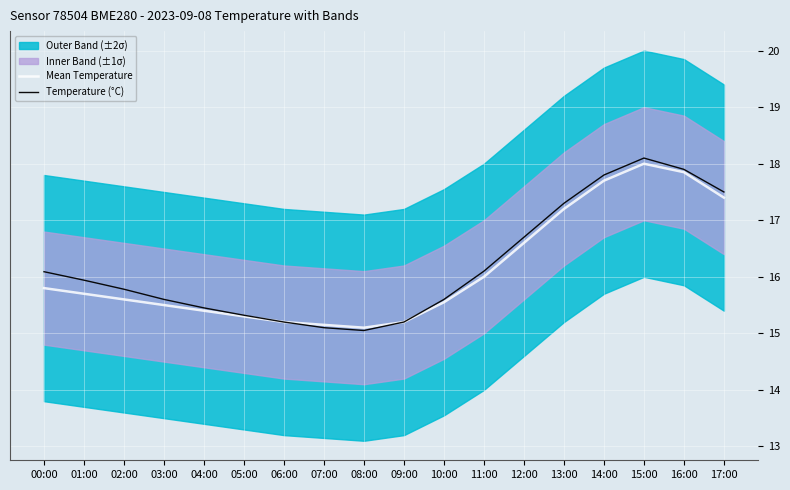

What is the highest value of the Mean Temperature series?

18.0